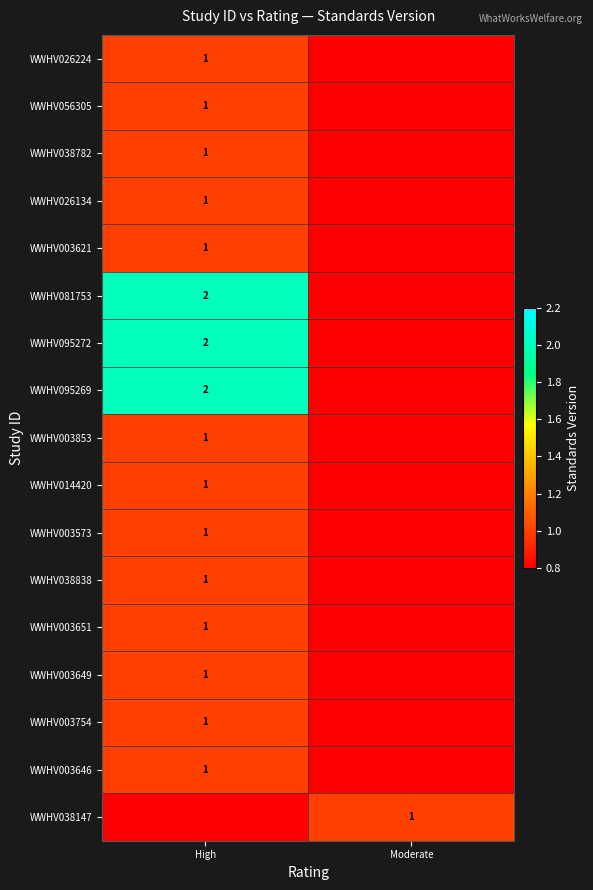

At how many categories does at least one series exceed 1?

1